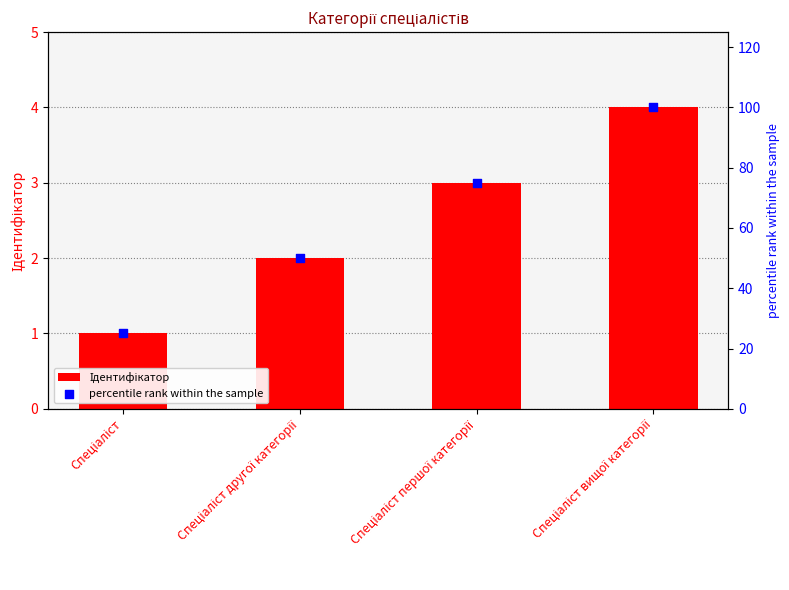

Which series has the widest spread of Y values?

percentile rank within the sample